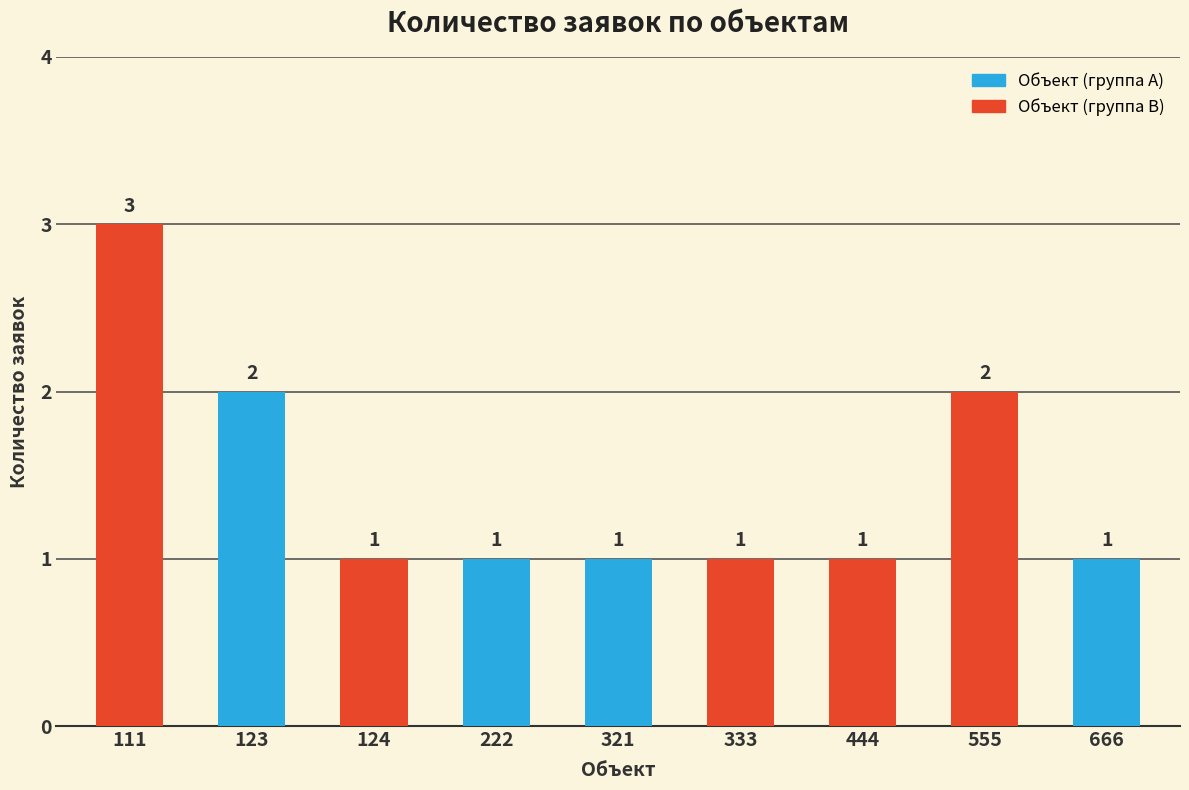

What is the greatest value displayed?

3